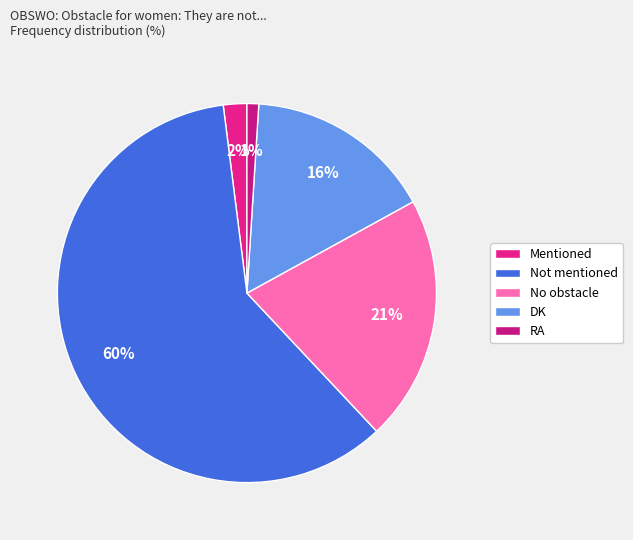

Which category accounts for the majority?

Not mentioned